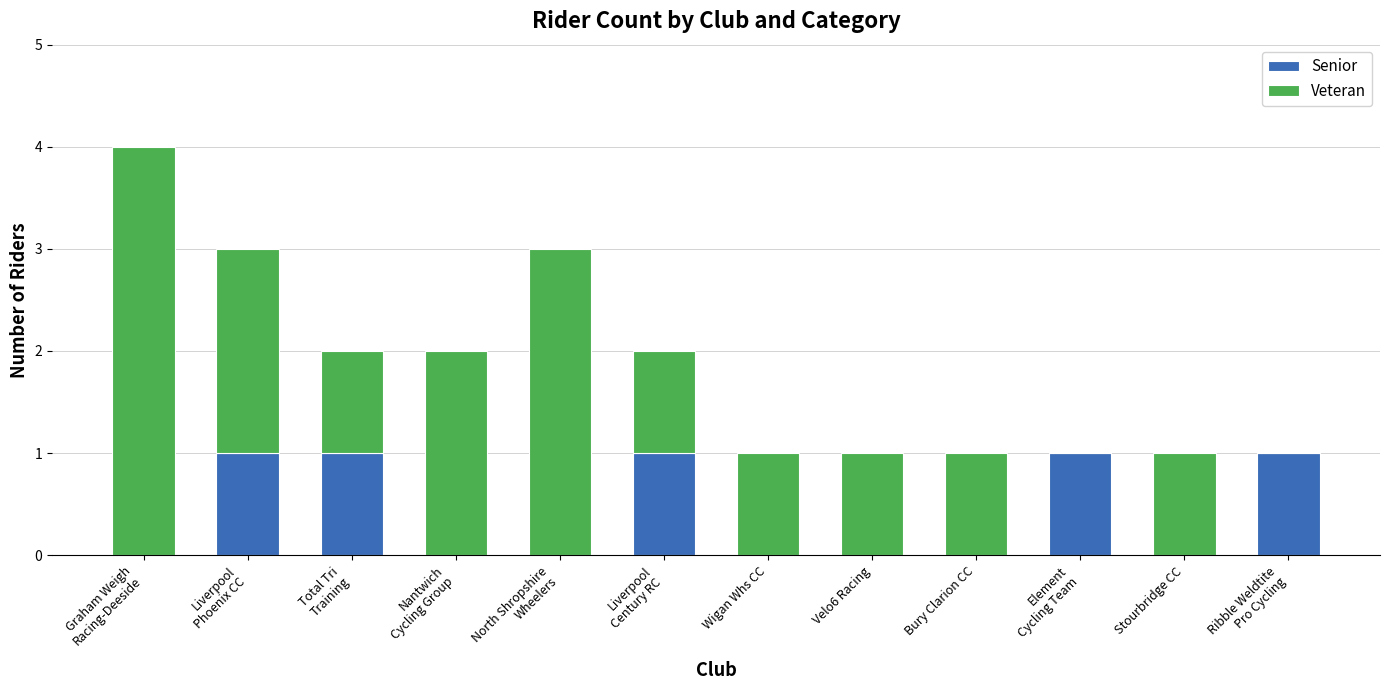

The Senior series shows 0 at Stourbridge CC. True or false?

True